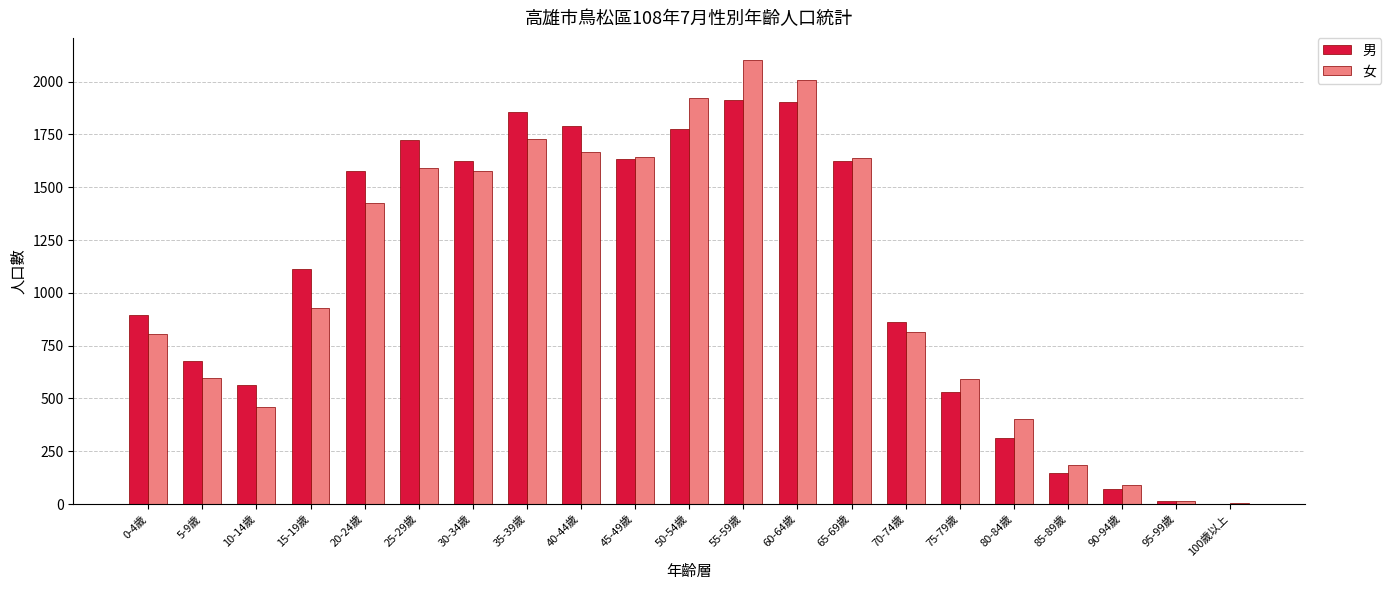

How many groups of bars are there?

21